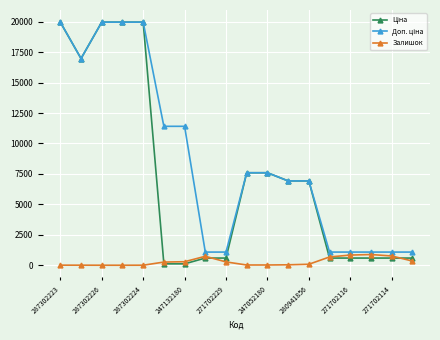

Count the number of data series in this chart.

3